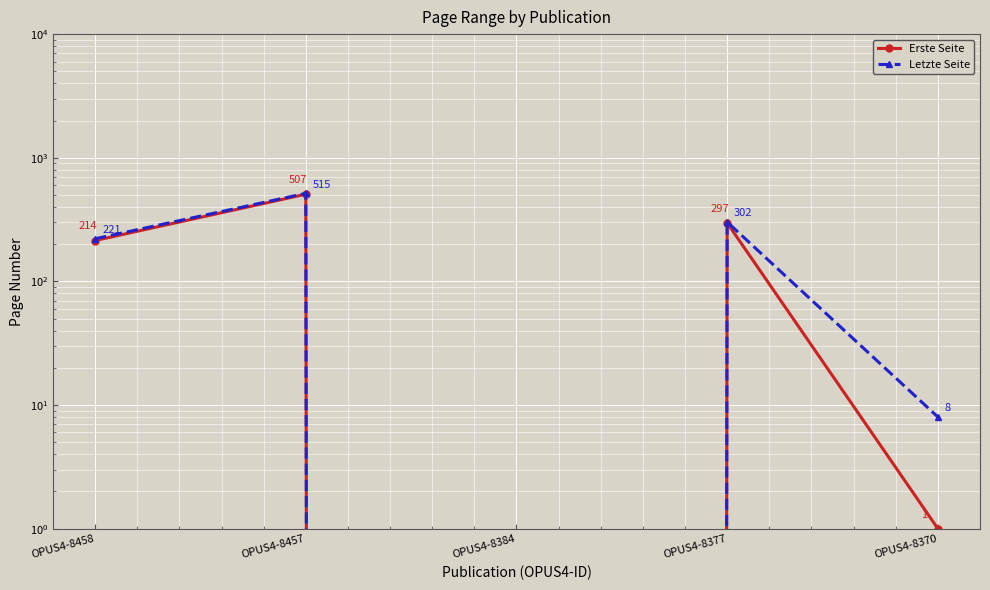

Rank the series by their average value, from highest to lowest.

Letzte Seite, Erste Seite